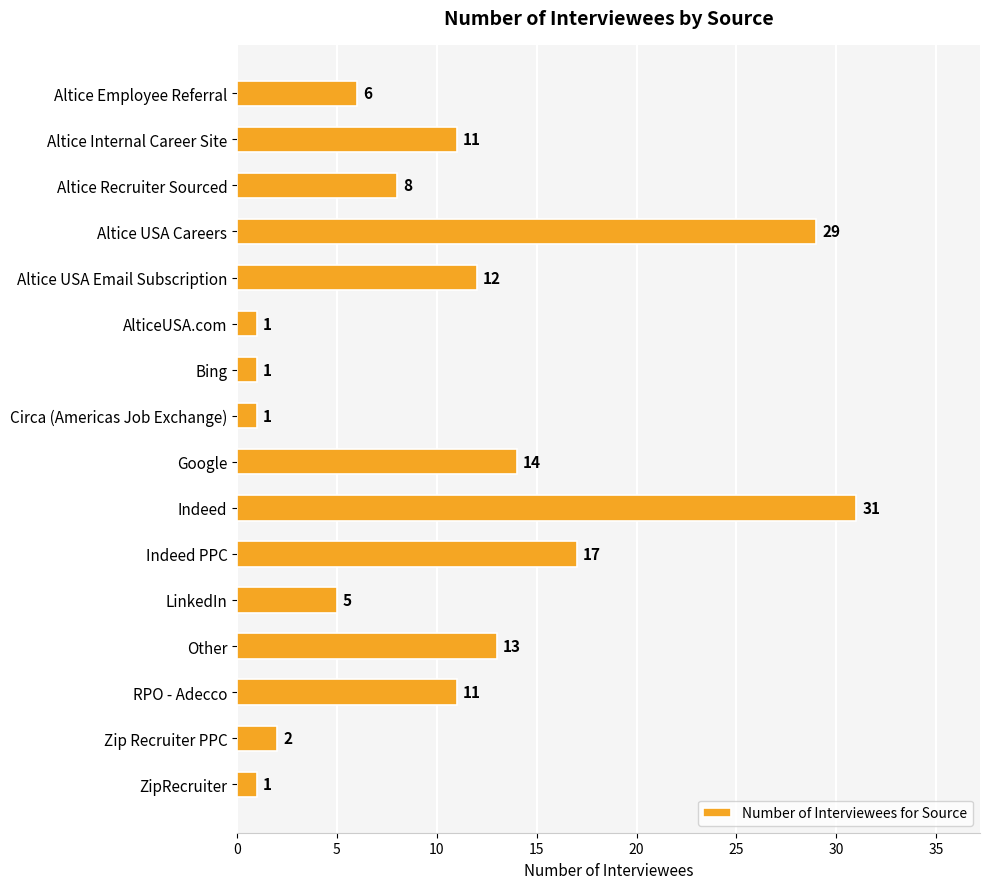

What is the average value?

10